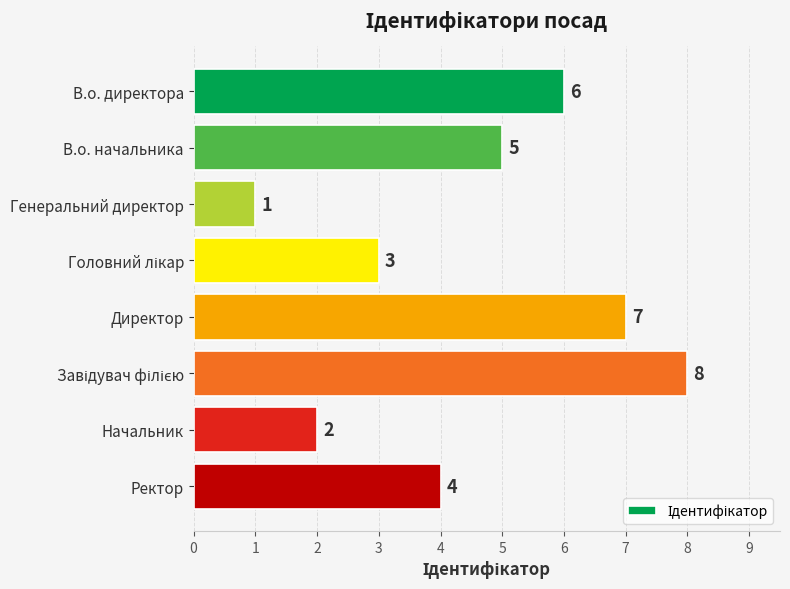

Reading bottom to top, extract all data points from this chart.

4	2	8	7	3	1	5	6